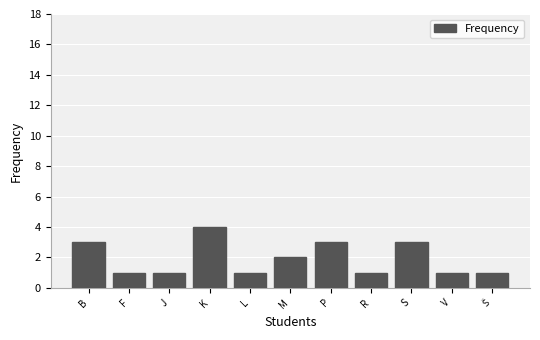

Reading right to left, list all the values displayed in this chart.

1	1	3	1	3	2	1	4	1	1	3